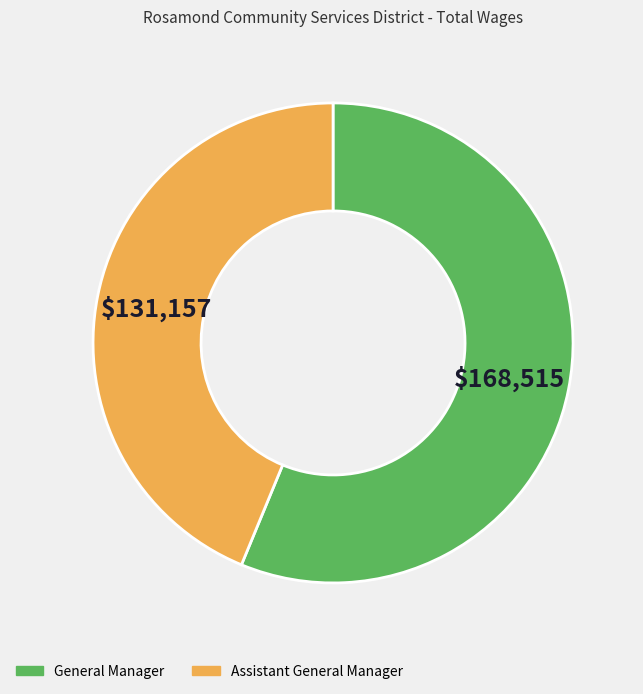

Count the number of slices in the pie.

2